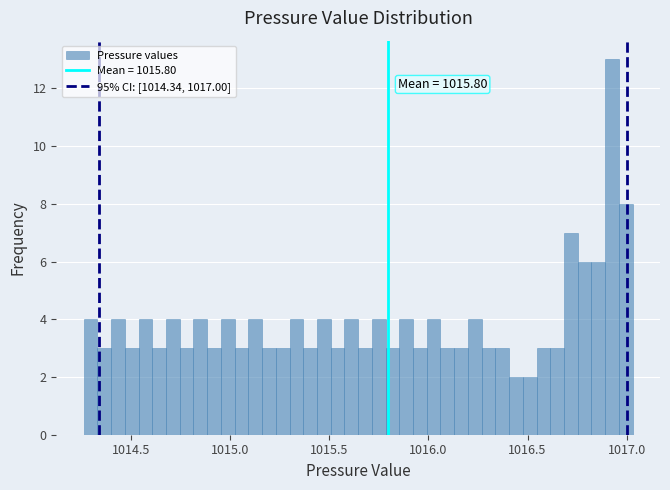

Read against the x-axis, roughly where is the centre of the tallest bar?

1016.95